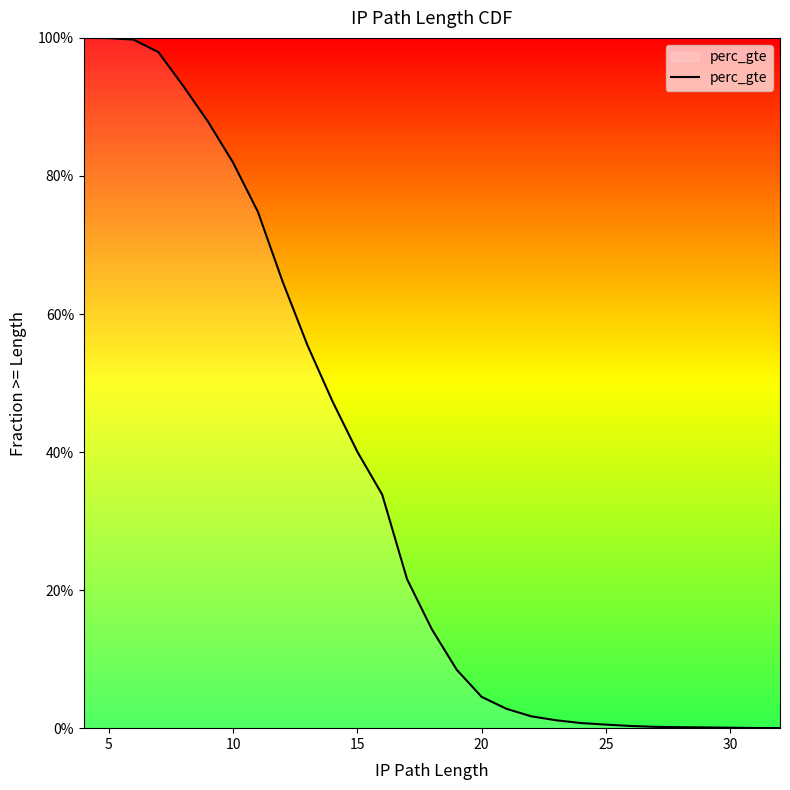

Is it true that the value at 25 is 0.0?

True